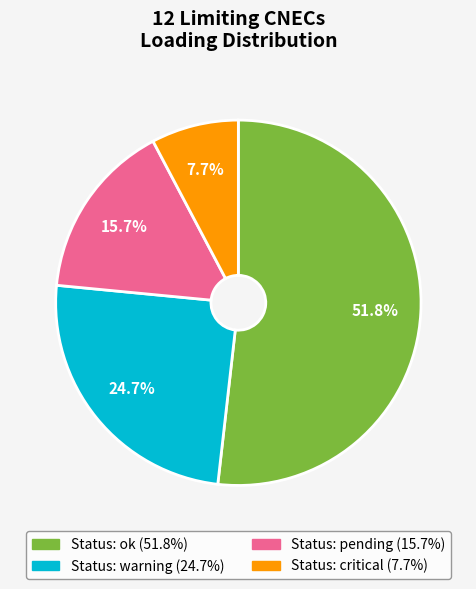

Is there a majority slice in this chart?

Yes